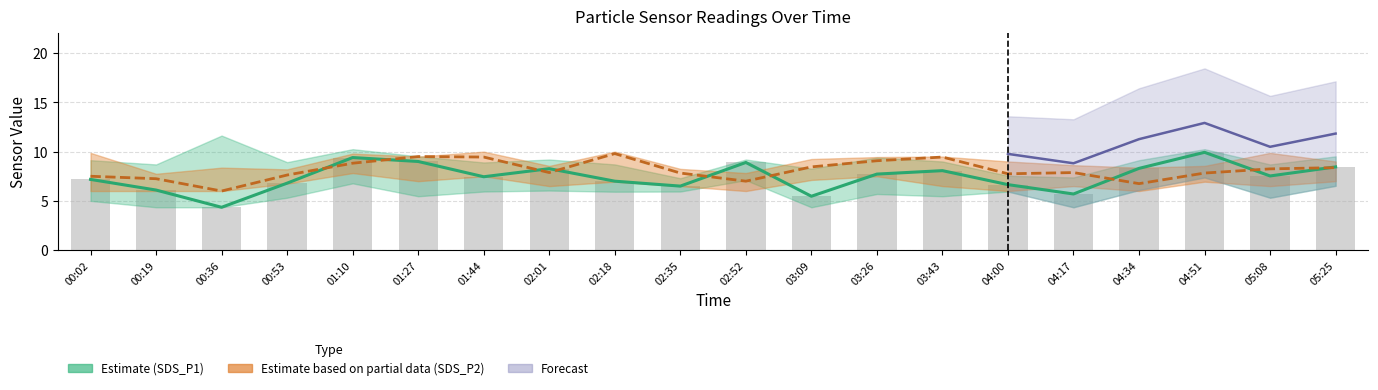

What is the sum of all SDS_P1_lower values?

113.4